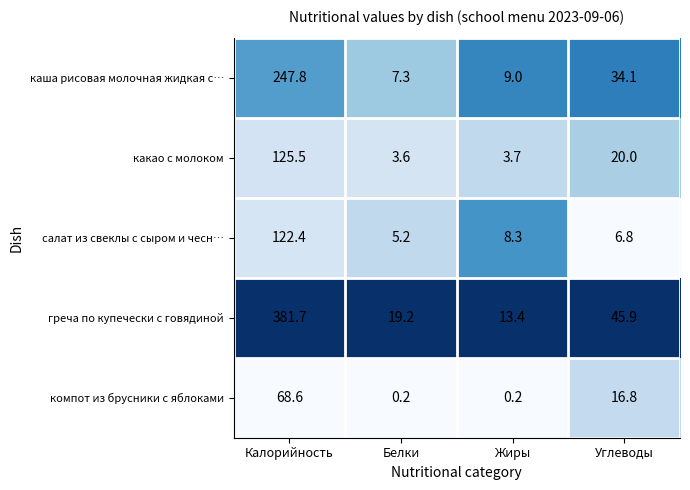

Is it true that компот из брусники с яблоками equals 0.2 at Белки?

True